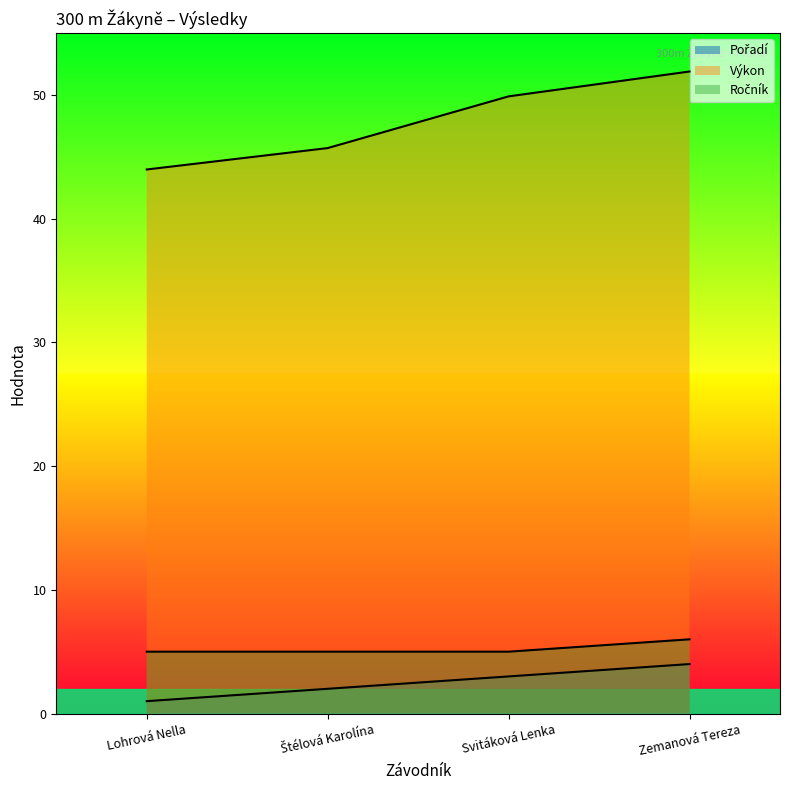

Is it true that Ročník equals 7.3 at Štélová Karolína?

False